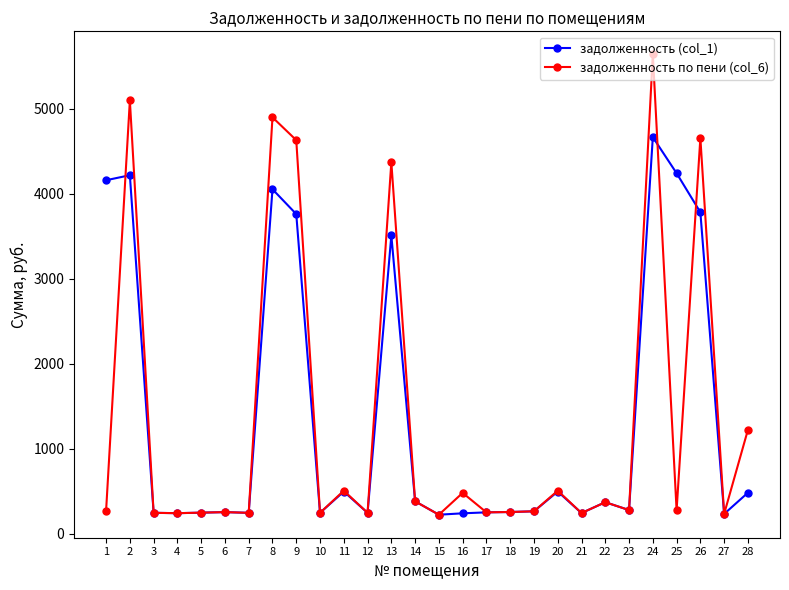

Which category has the highest value across all series?

24